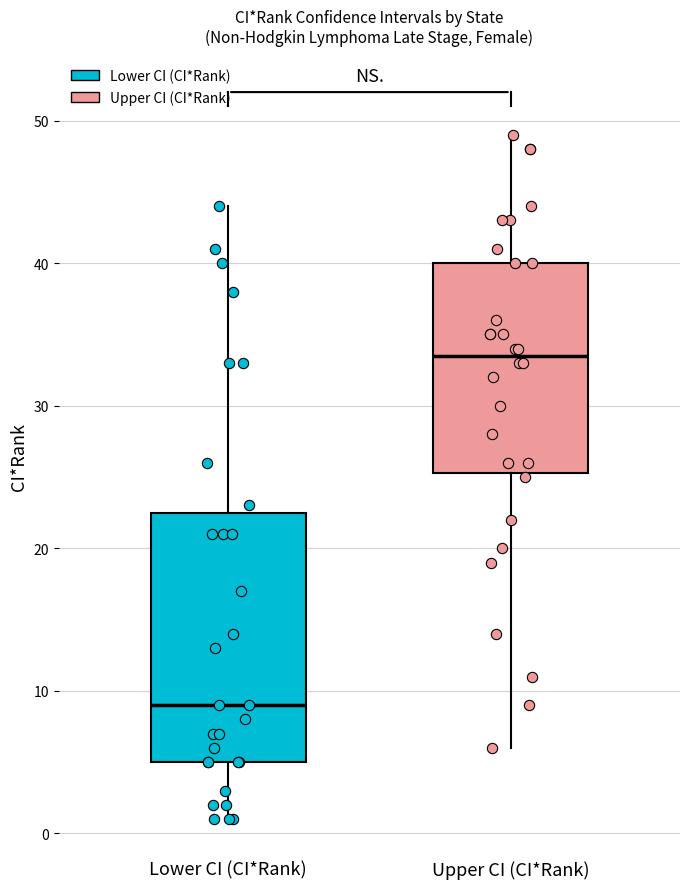

Reading left to right, read every box against the y-axis: the position of its median line, the range the box covers, and the ends of its whiskers. The values are not printed on the chart, so give them approximately, as read against the axis.

Lower CI (CI*Rank): median 9, box 5 to 23, whiskers 1 to 44
Upper CI (CI*Rank): median 34, box 25 to 40, whiskers 6 to 49